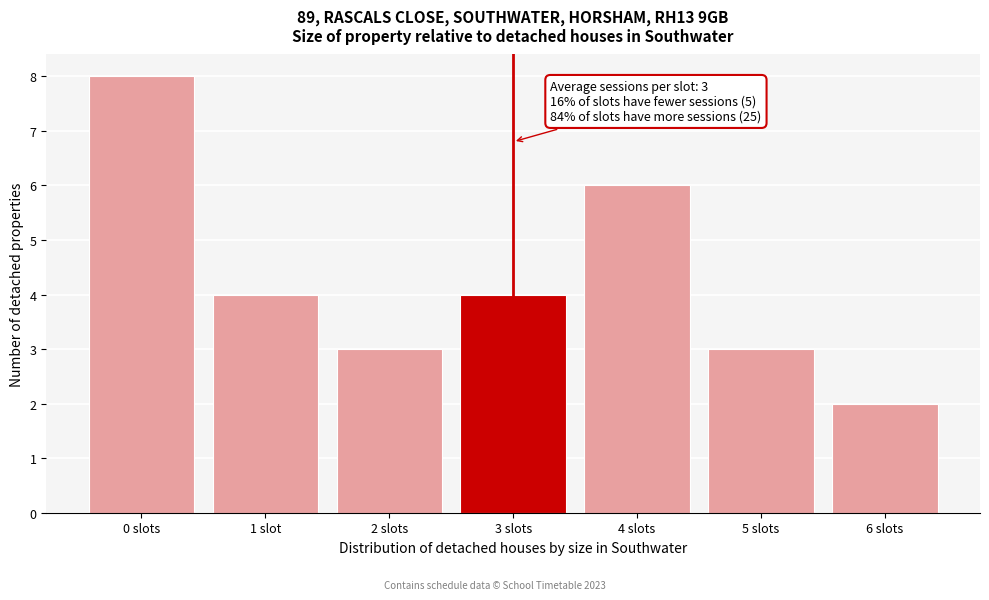

Reading left to right, transcribe all the data shown in this chart.

8	4	3	4	6	3	2